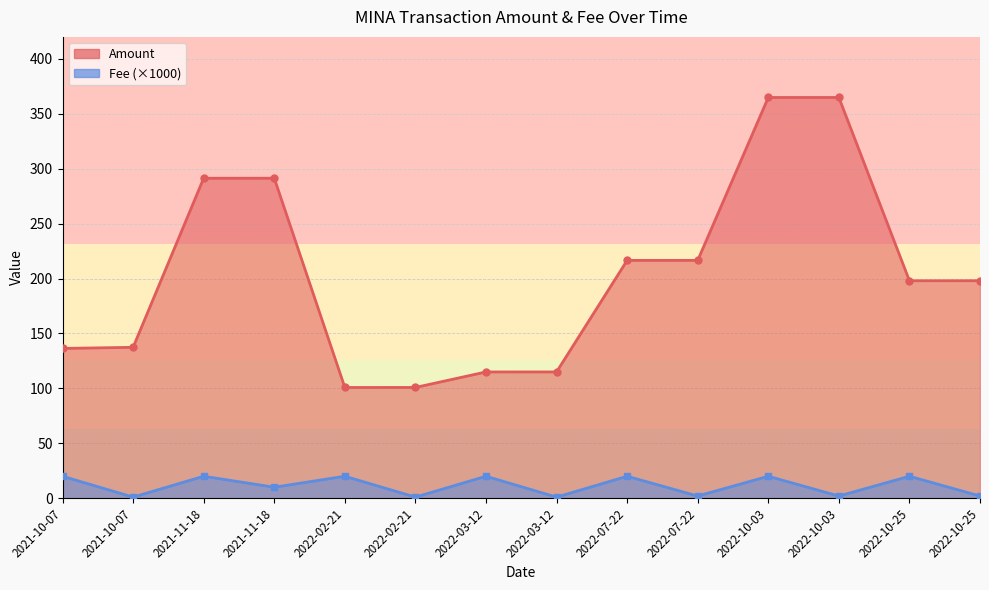

Is the value of Amount at 2022-07-22 greater than the value of Fee at 2021-11-18?

Yes